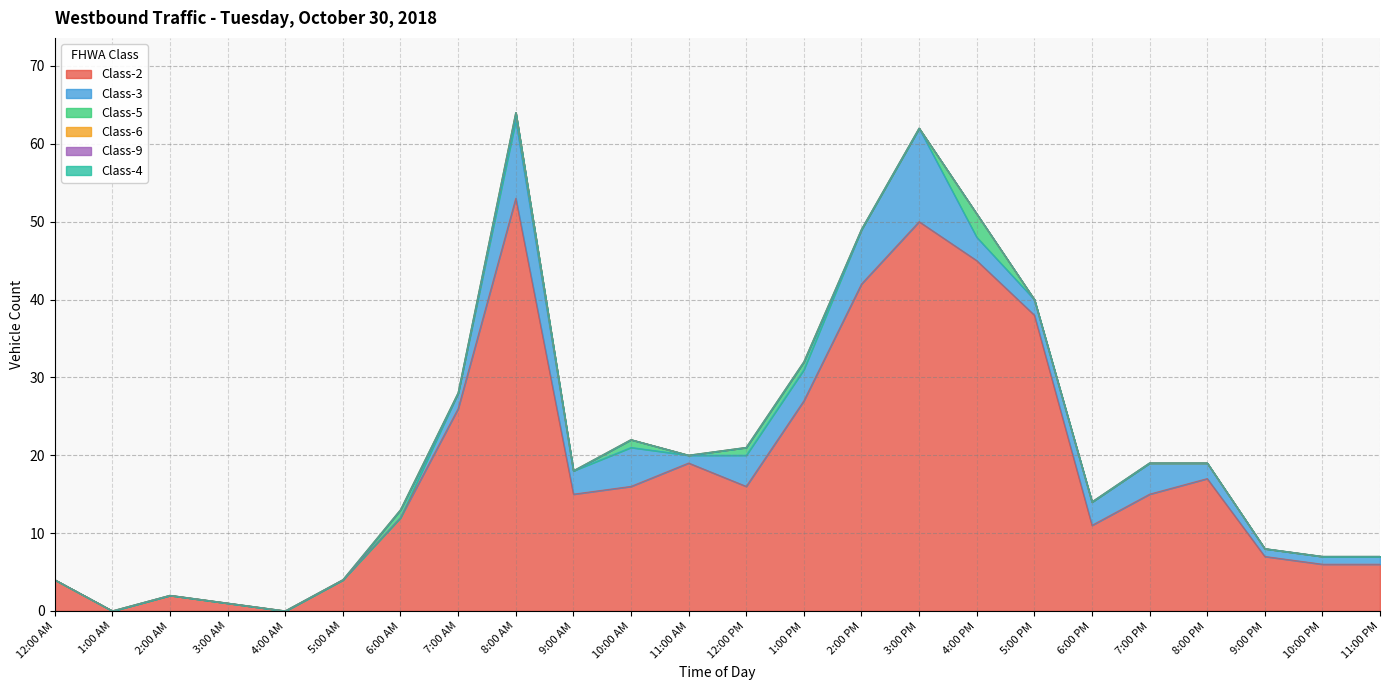

What is the label of the 19th point from the left?

6:00 PM